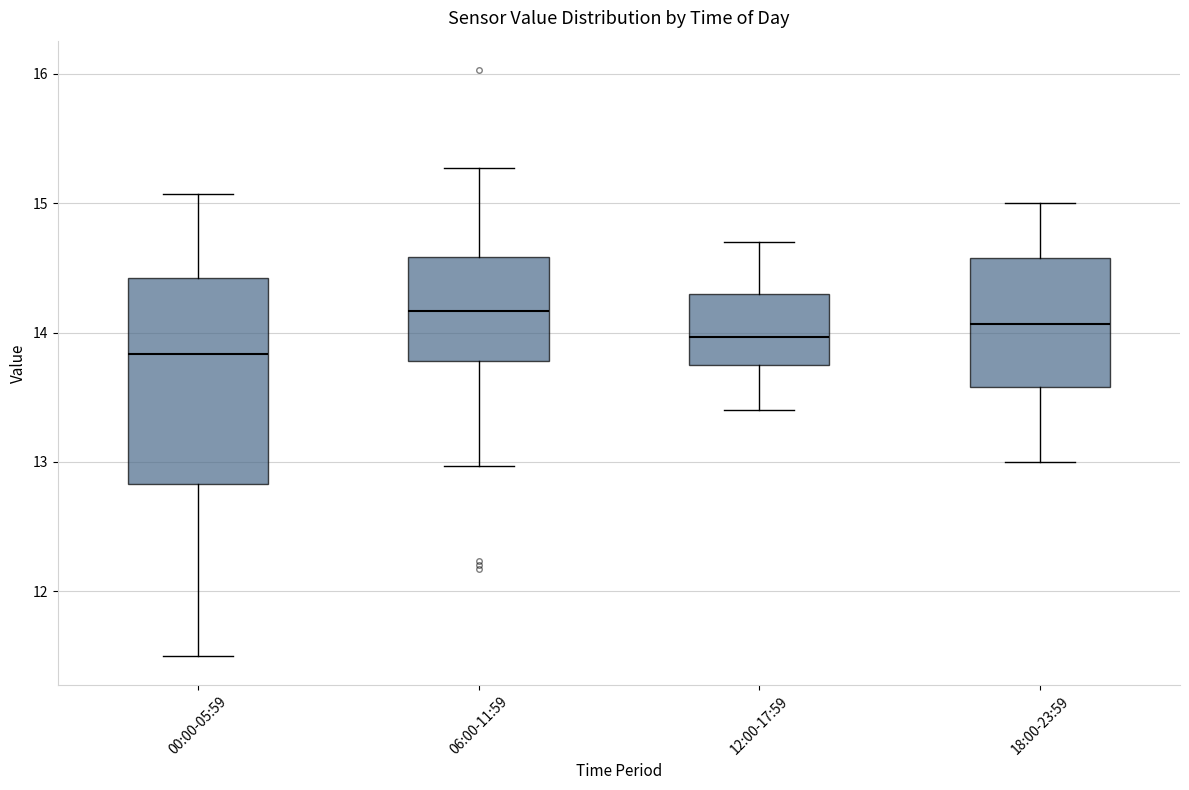

Which box has the highest median line?

06:00-11:59